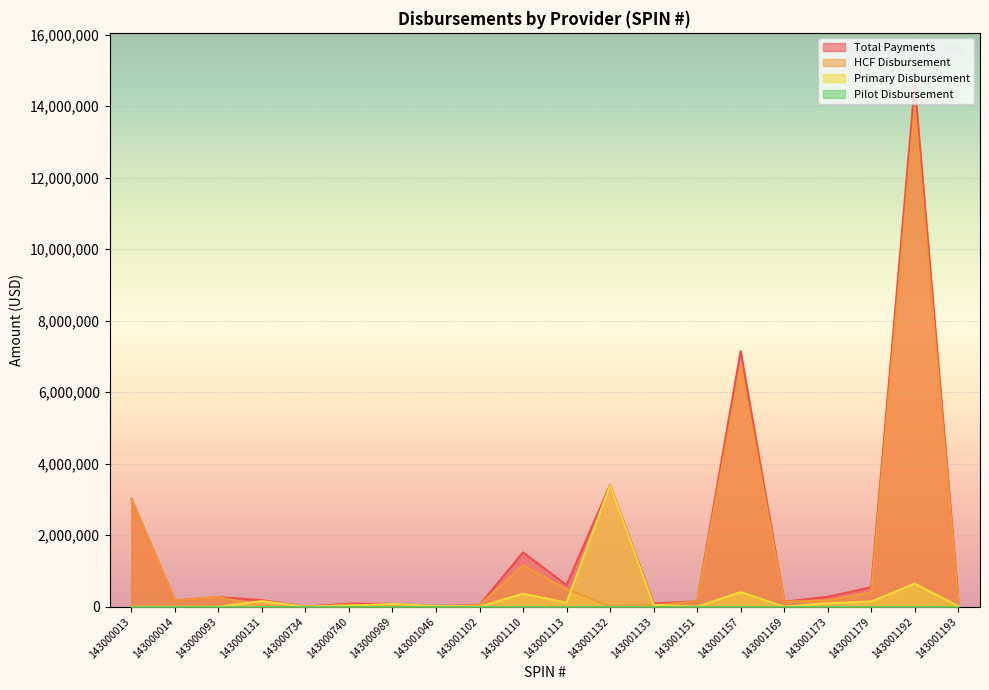

What is the difference between the maximum and minimum values in the HCF Disbursement series?

13949009